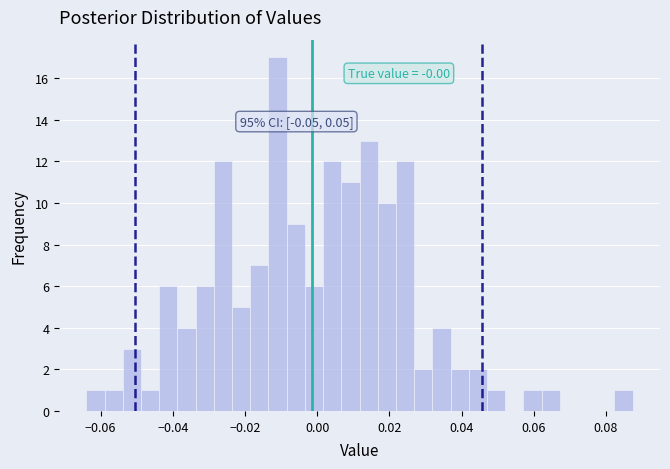

Around what value on the x-axis is the tallest bar? Give the approximate position of its centre, as read against the axis.

-0.010